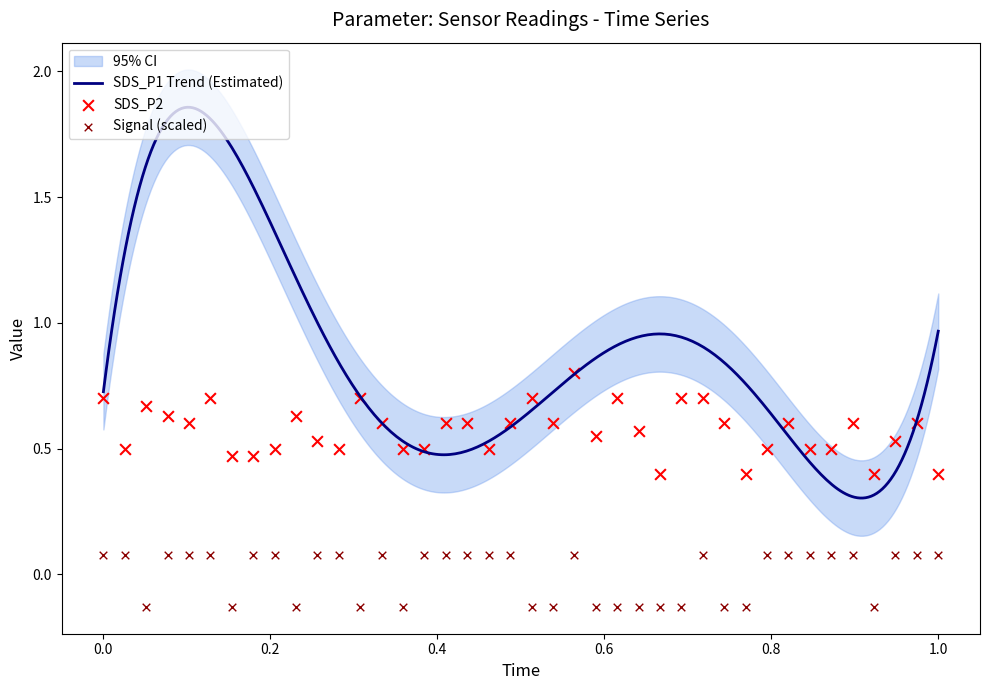

Is the value of Signal at 00:50 greater than the value of SDS_P2 at 00:52?

No